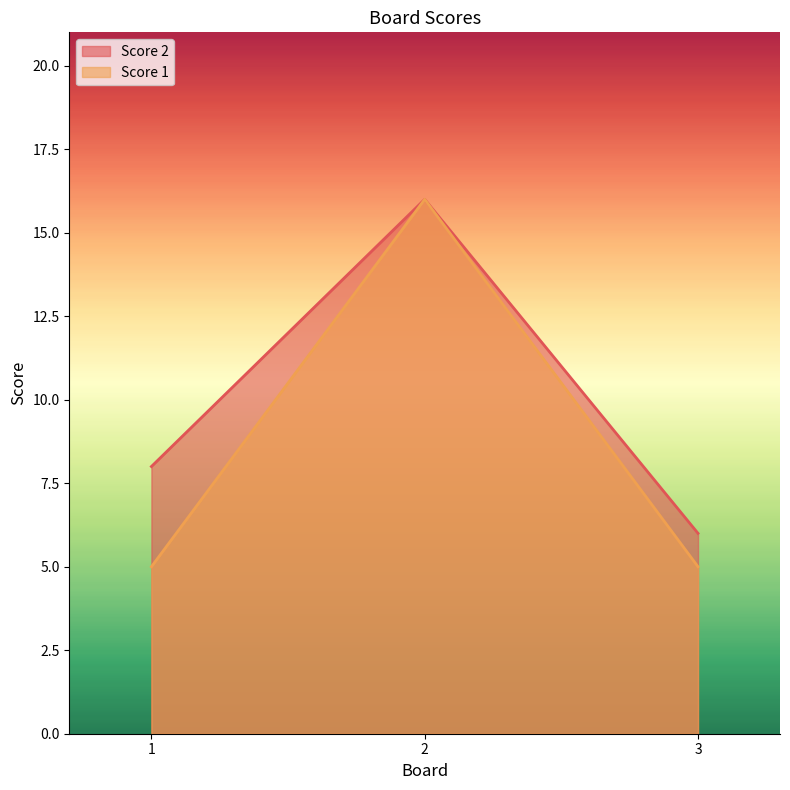

What are all the series names shown in the legend?

Score 2, Score 1